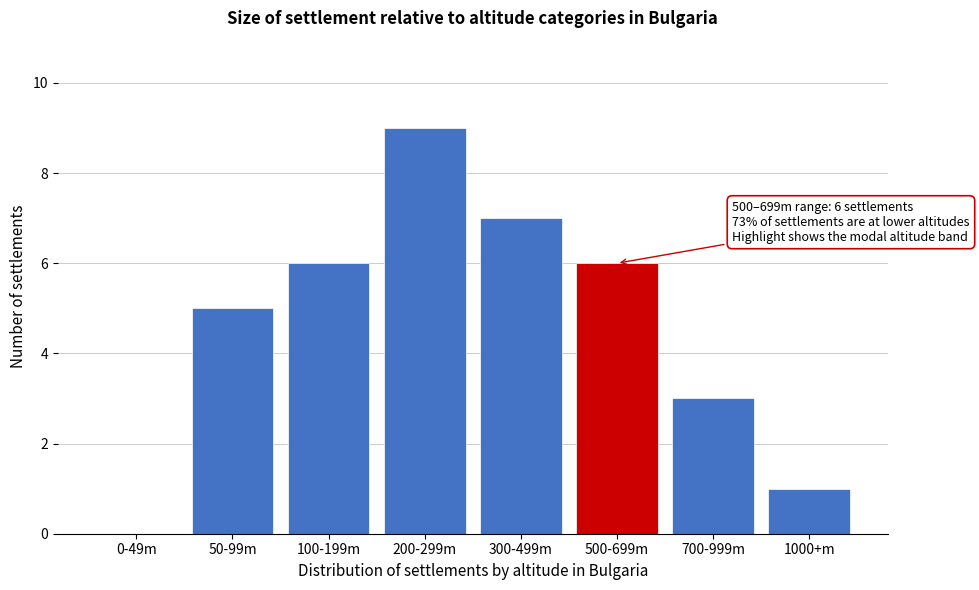

Reading left to right, list all the values displayed in this chart.

0-49m=0	50-99m=5	100-199m=6	200-299m=9	300-499m=7	500-699m=6	700-999m=3	1000+m=1